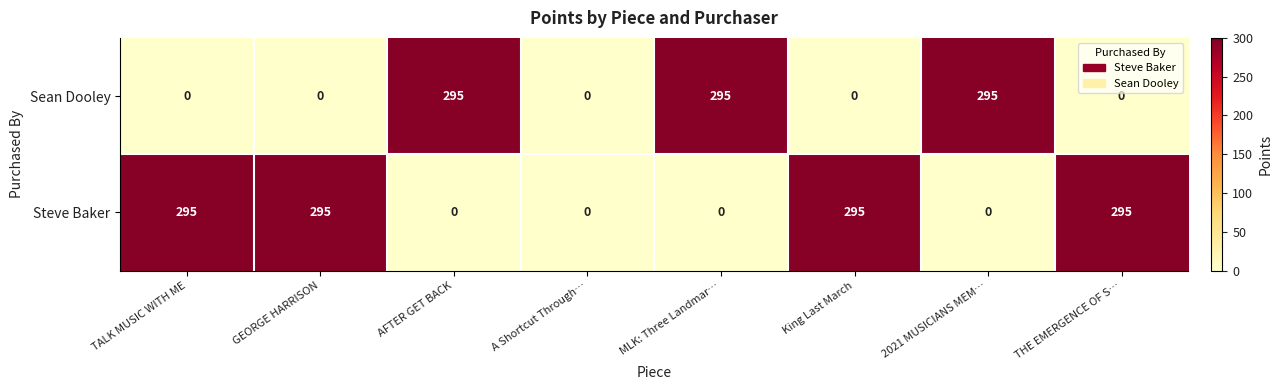

What is the total value across all series at King Last March?

295